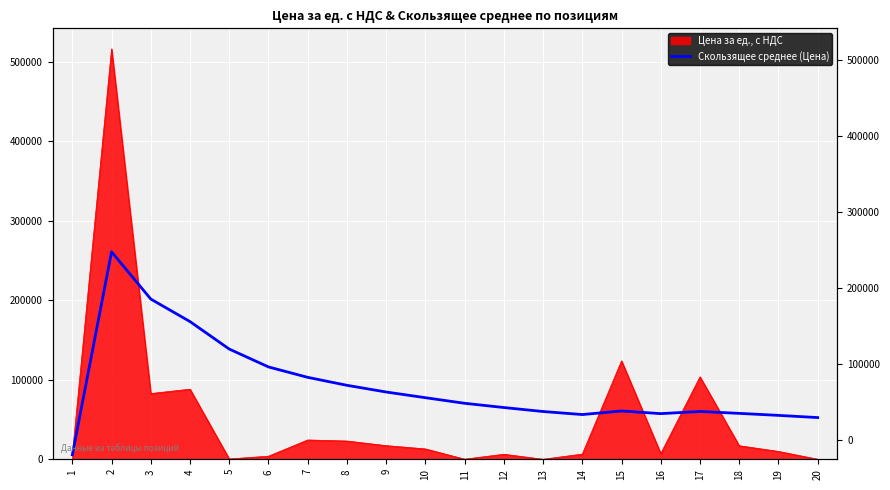

What is the ratio of the value at 15 to the value at 17?

1.0